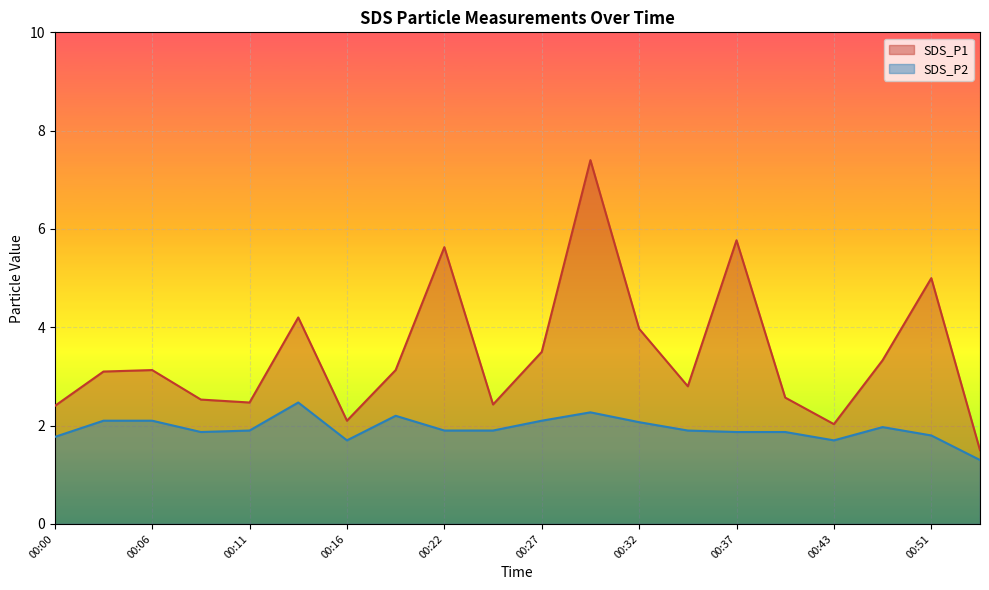

True or false: SDS_P1 has more than 1 points higher than both neighbors.

True